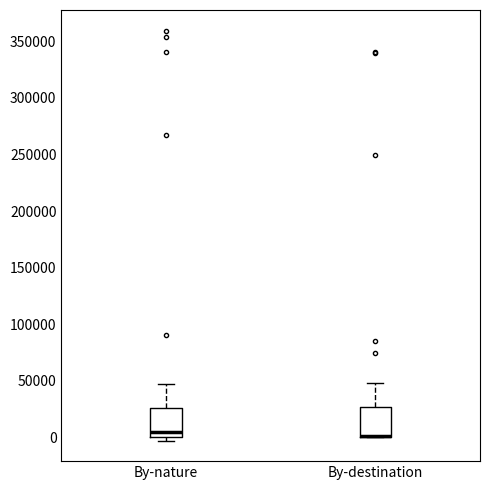

Where does the upper whisker of the box for By-destination end on the y-axis? The values are not printed on the chart, so give them approximately, as read against the axis.

50000